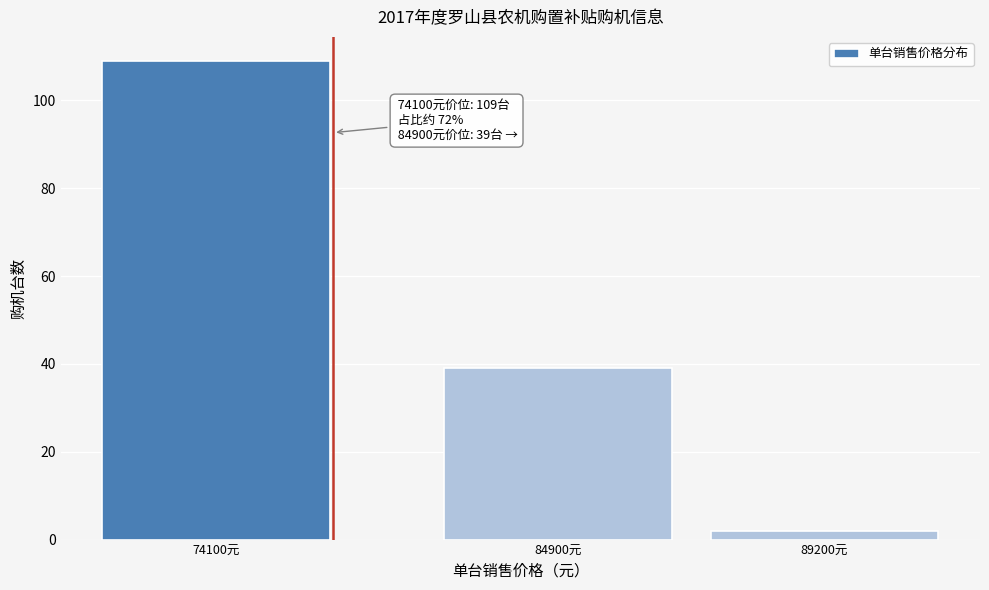

Reading right to left, extract all data points from this chart.

89200元=2	84900元=39	74100元=109